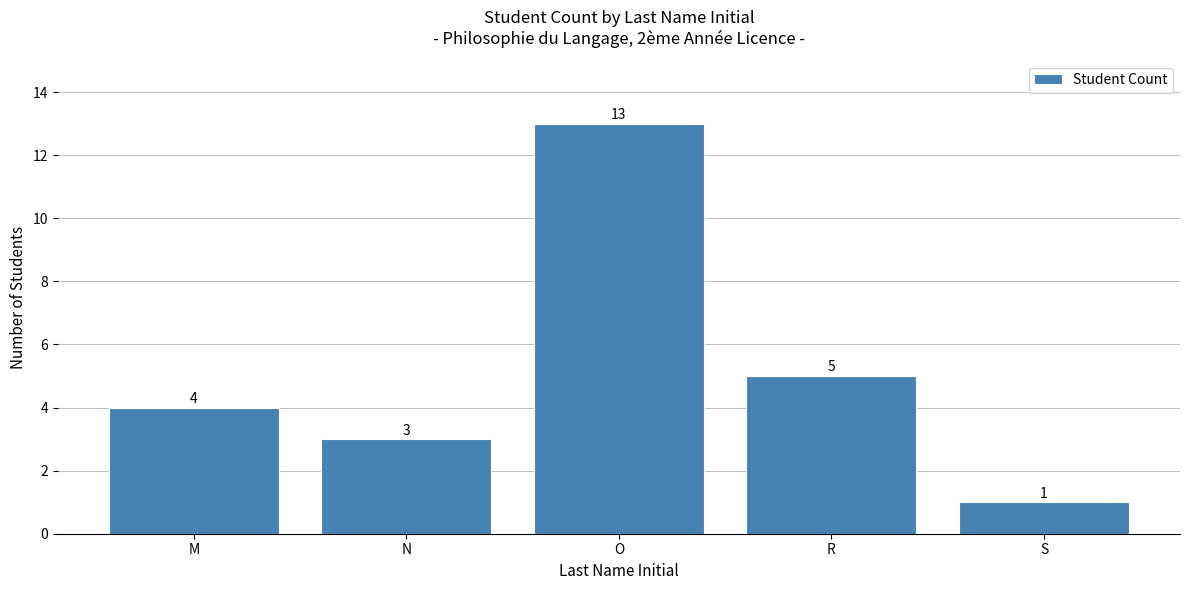

What is the difference between the maximum and minimum values?

12